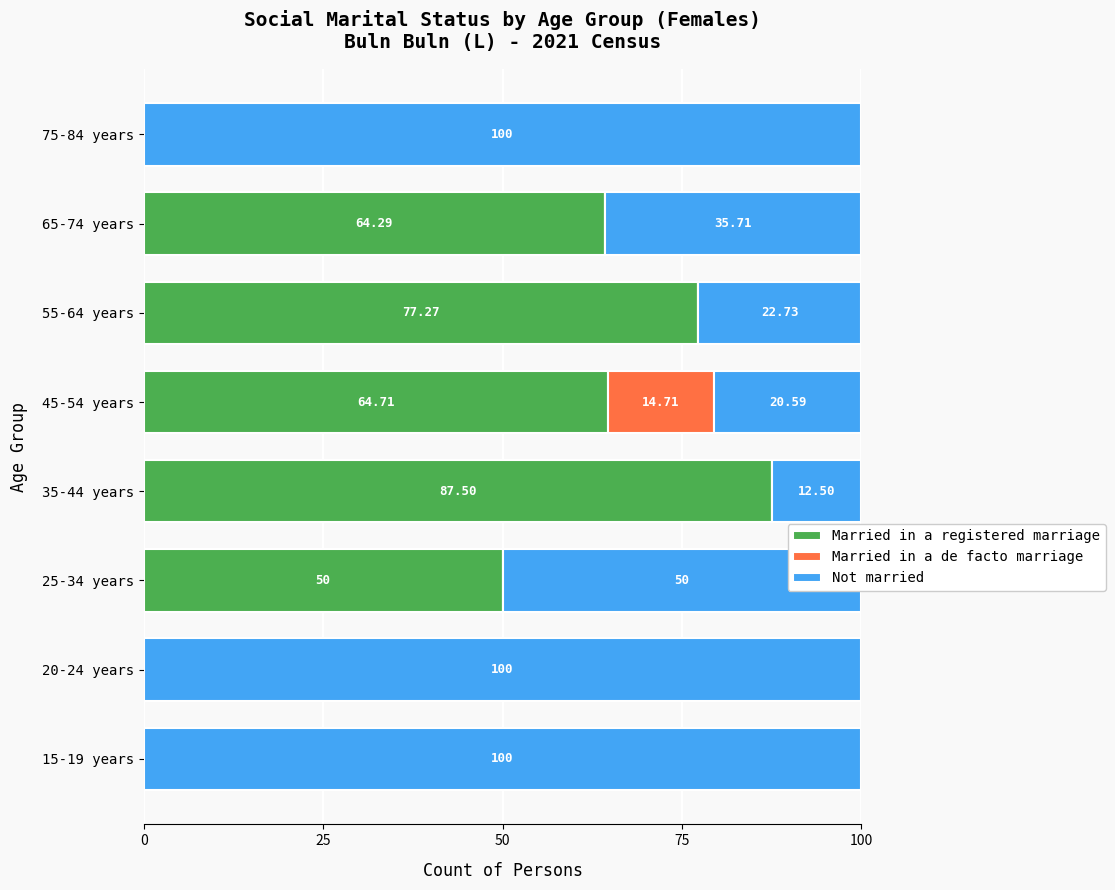

What is the total value across all series at 75-84 years?

100.0